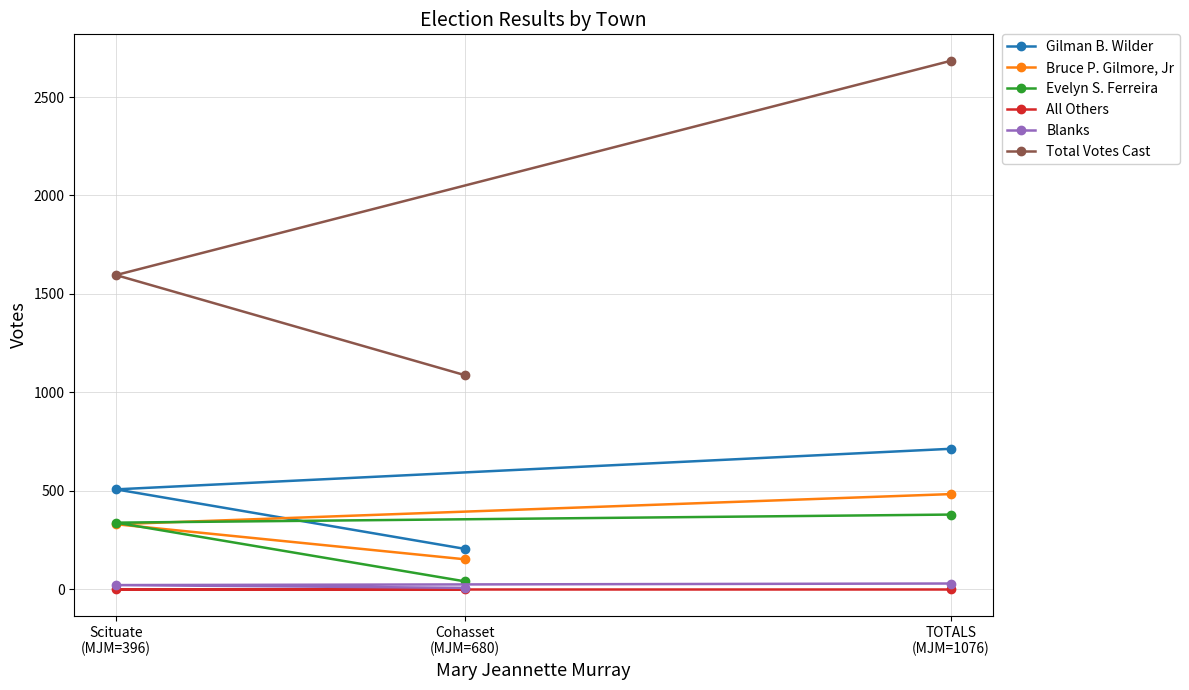

Which category has the lowest value in the Gilman B. Wilder series?

Cohasset
(MJM=680)